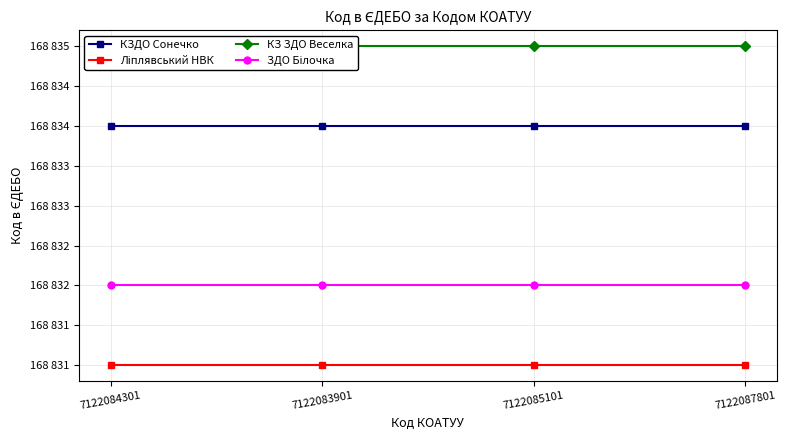

True or false: КЗДО Сонечко has more than 2 interior local peaks.

False